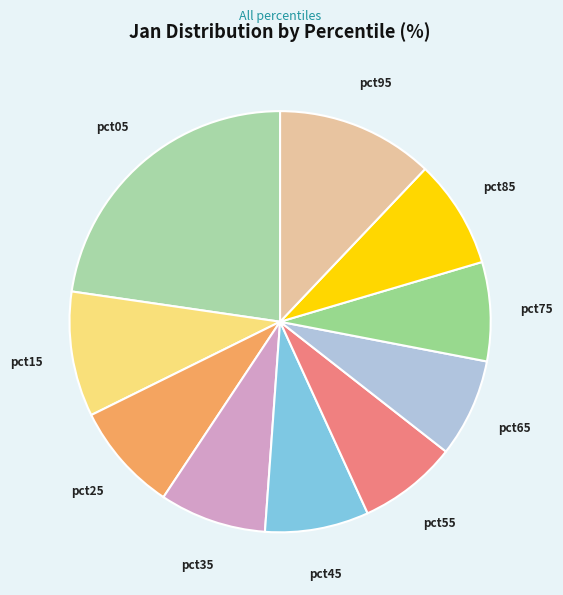

Does pct85 represent more than half of the total?

No